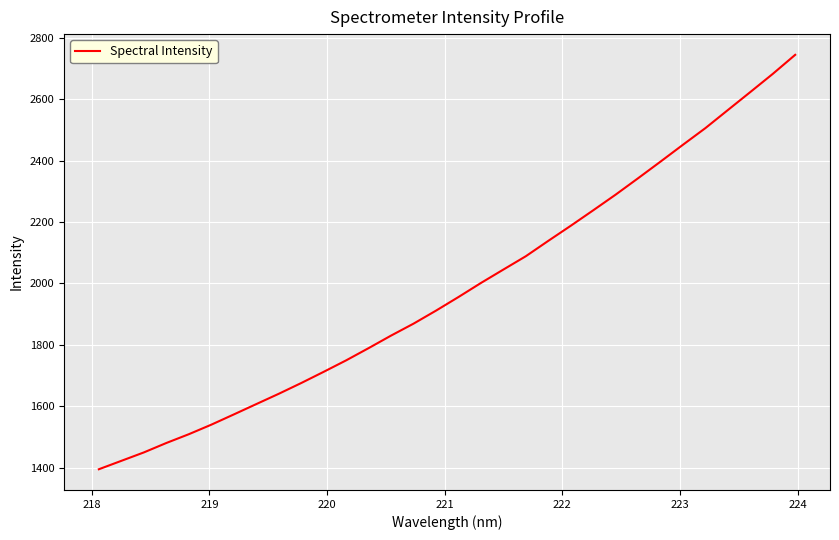

What is the smallest value displayed?

1394.5